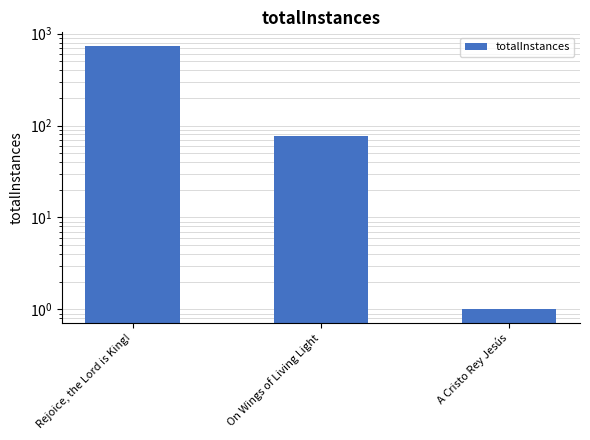

Reading left to right, what are all the values shown in this chart?

742	76	1